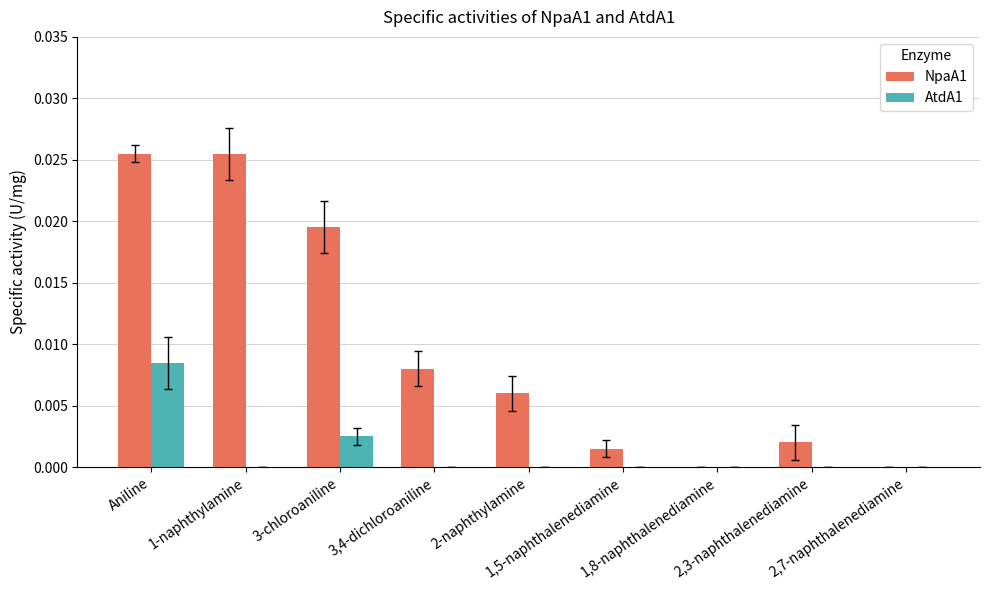

How many distinct data groups are displayed?

2